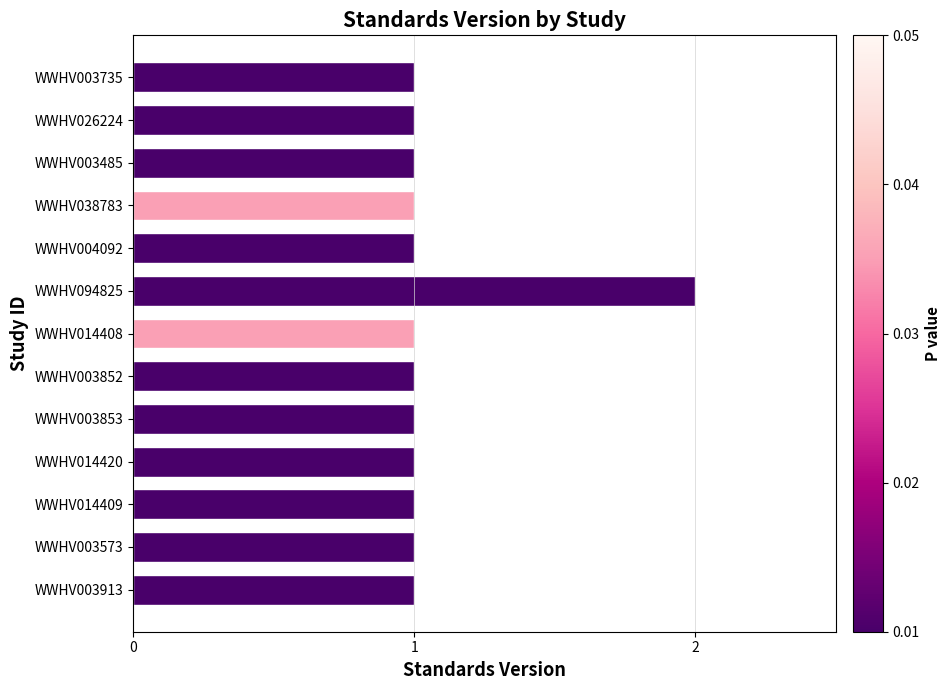

What is the sum of all values?

14